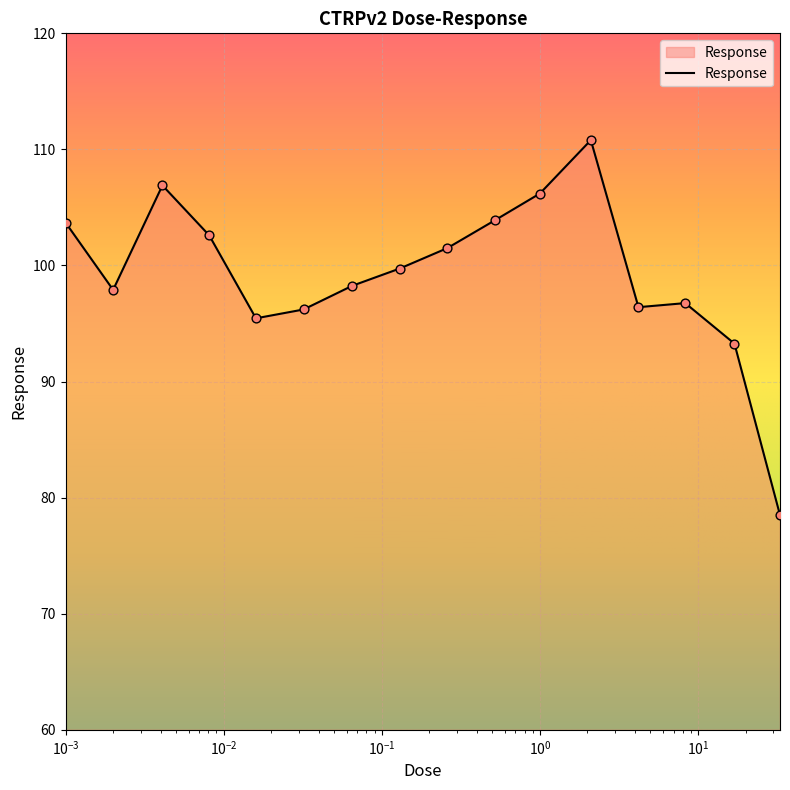

What is the difference between the maximum and minimum values?

32.3